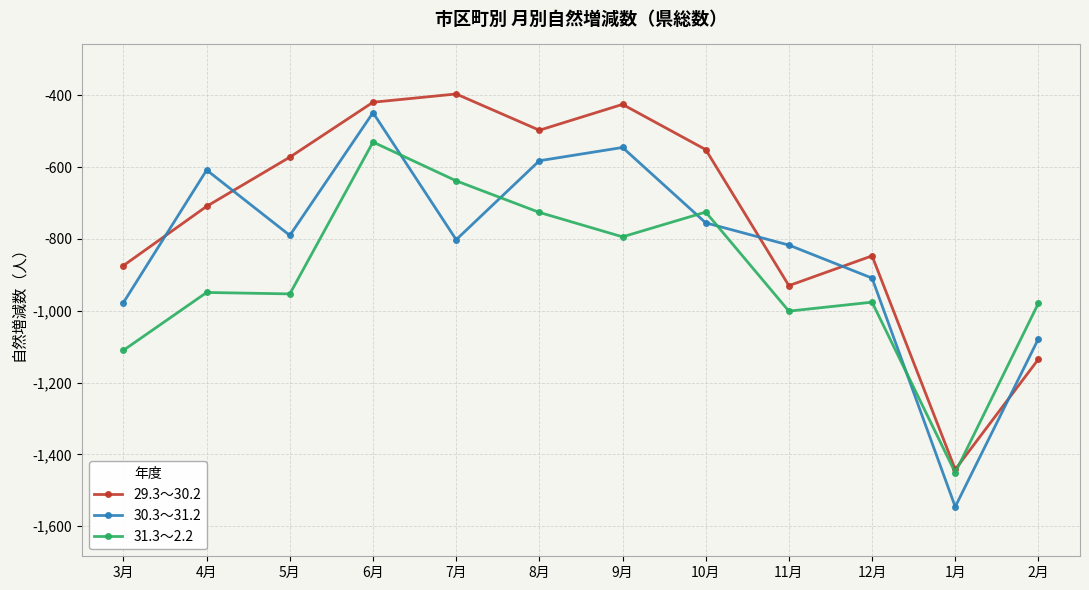

True or false: 31.3～2.2 has a value of -394 at 9月.

False